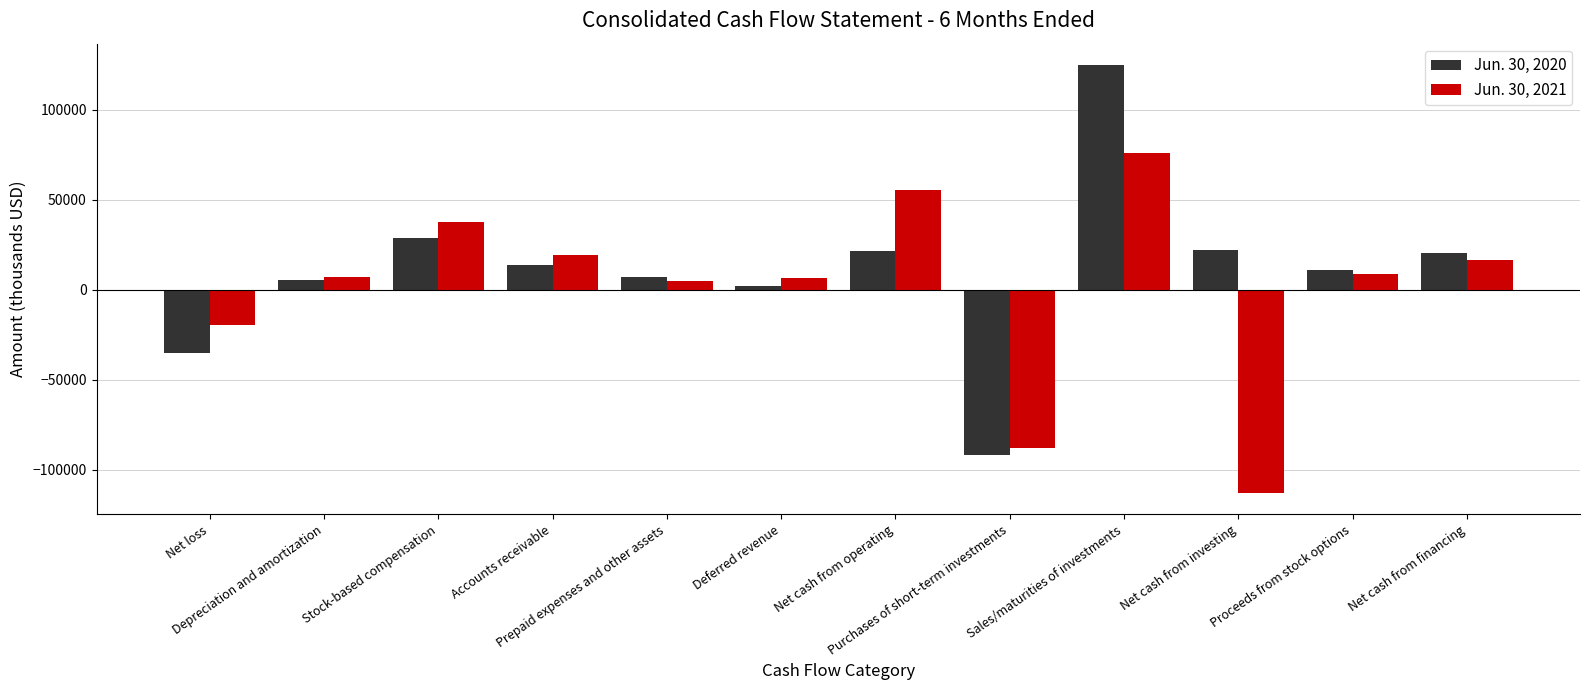

Count the number of data series in this chart.

2